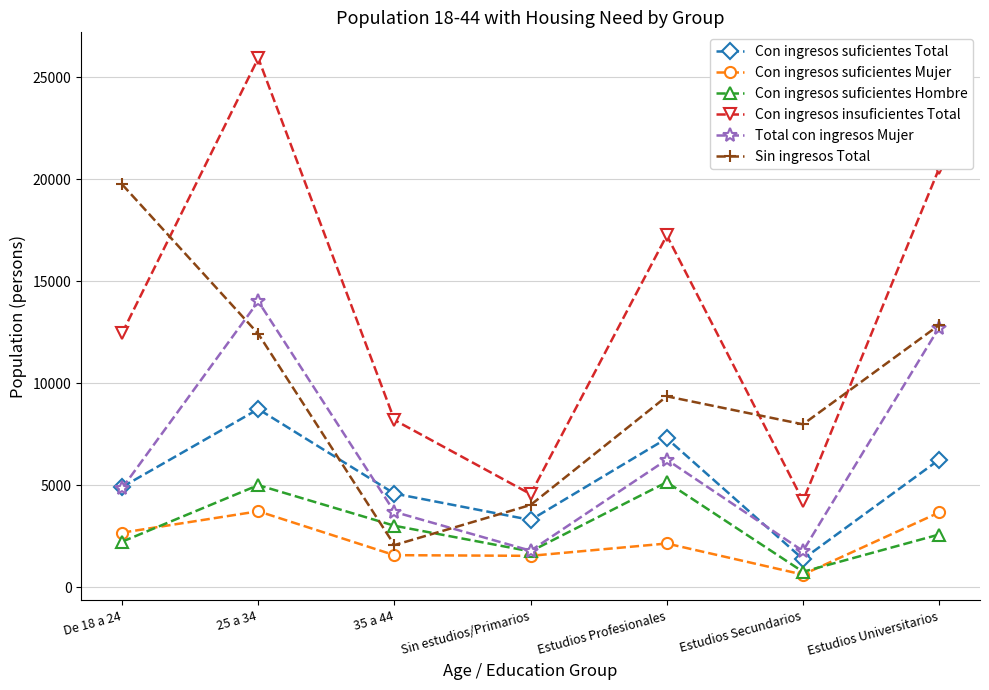

True or false: Con ingresos suficientes Hombre and Con ingresos insuficientes Total intersect in this chart.

False